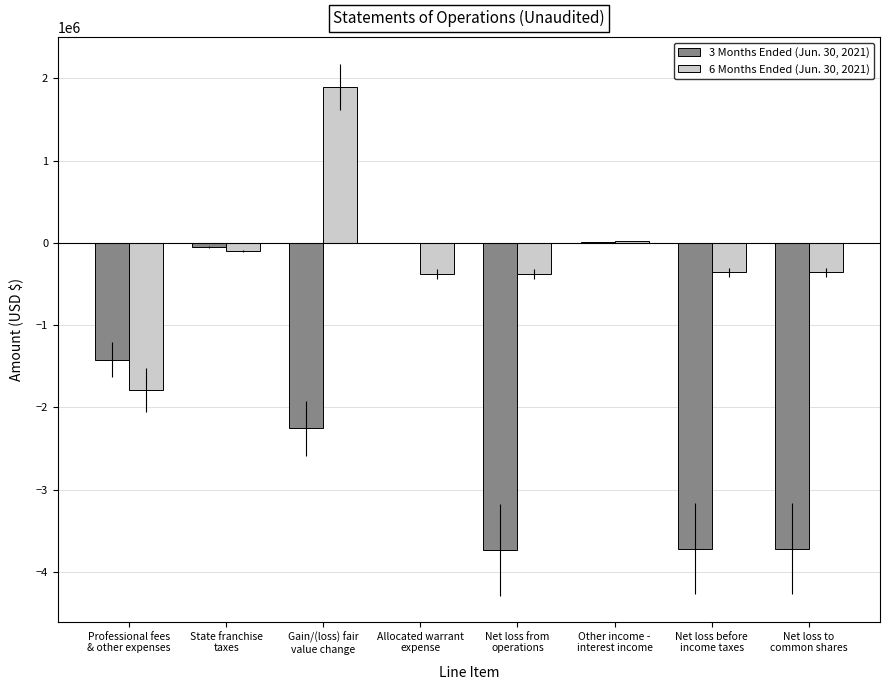

What is the difference between the 3 Months Ended (Jun. 30, 2021) values at State franchise
taxes and Net loss from
operations?

3677882